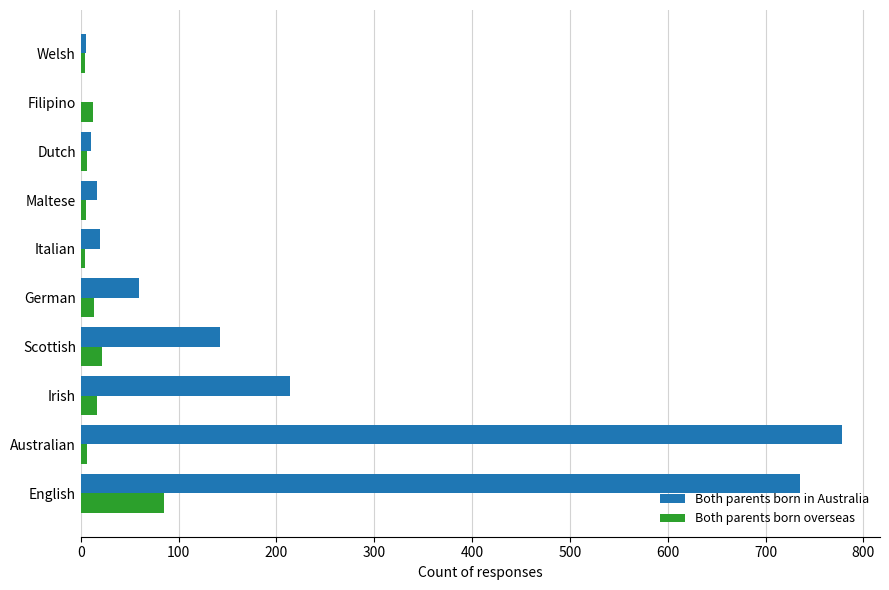

Is the value of Both parents born overseas at German greater than the value of Both parents born in Australia at Irish?

No